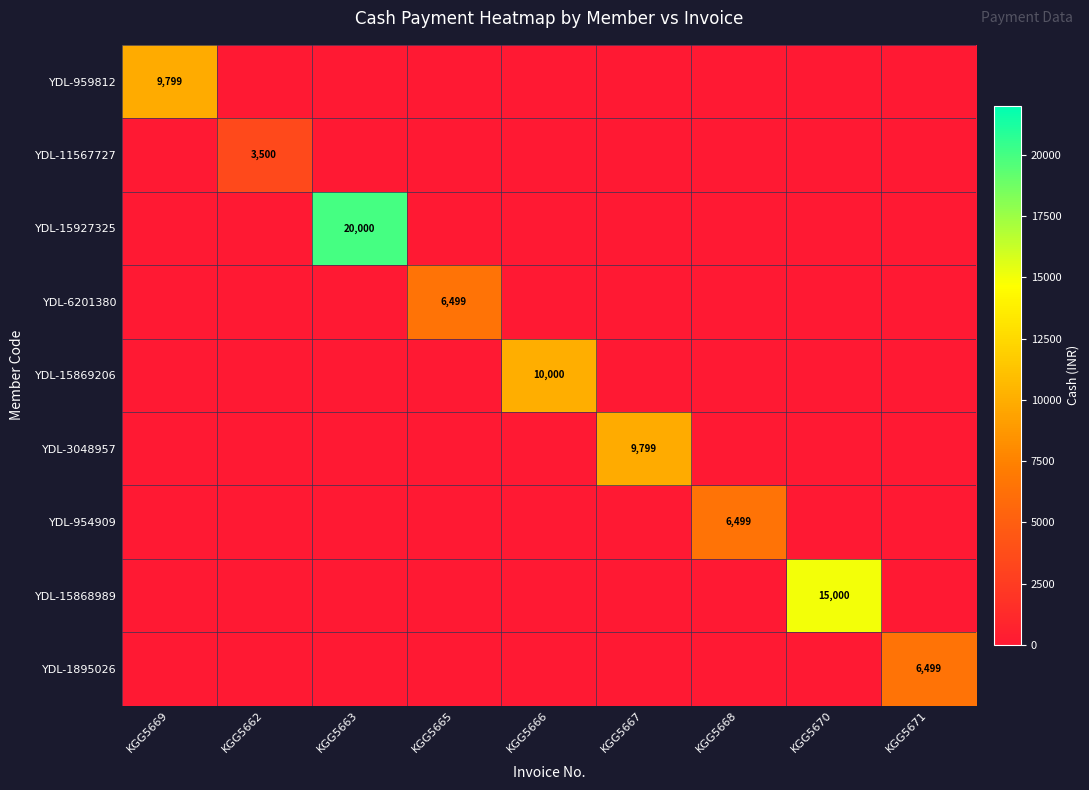

The YDL-6201380 series shows 2138 at KGG5665. True or false?

False